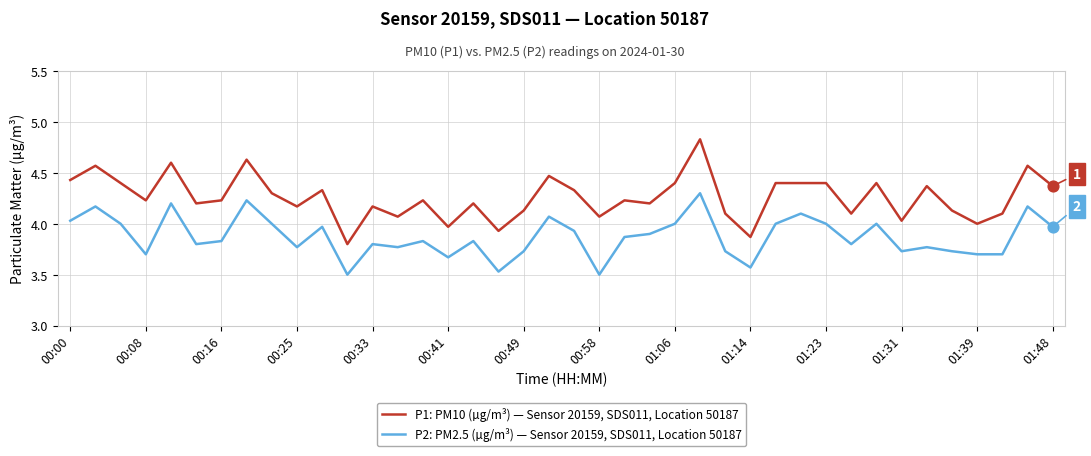

List the series in order of their overall mean, highest first.

P1: PM10 (µg/m³) — Sensor 20159, SDS011, Location 50187, P2: PM2.5 (µg/m³) — Sensor 20159, SDS011, Location 50187